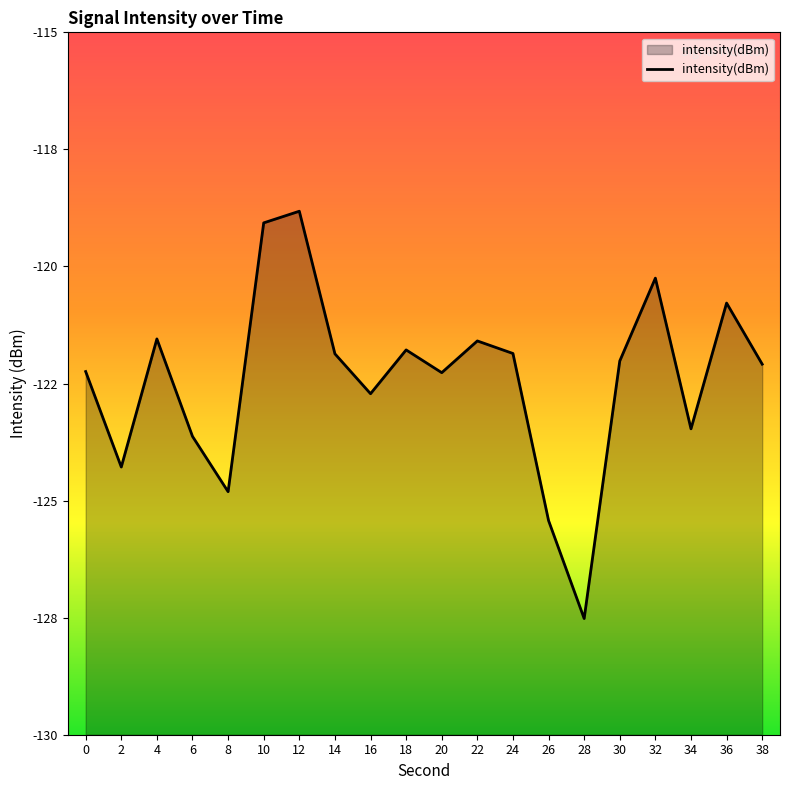

The value at 38 is -60.7. True or false?

False